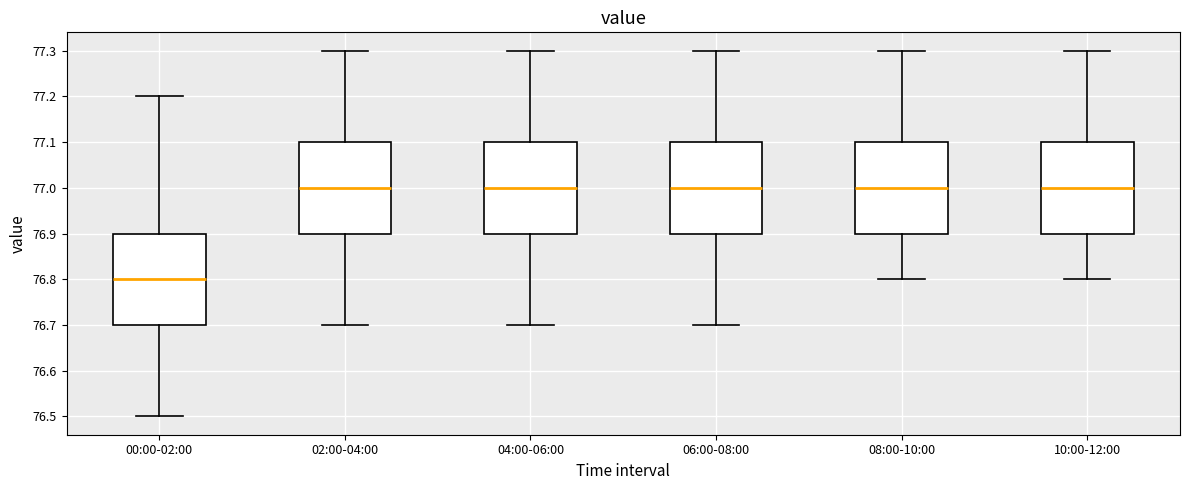

Reading left to right, transcribe this box plot: for each box, give where its median line is, the range the box spans, and where its two whiskers end, as read against the y-axis. The values are not printed on the chart, so give them approximately, as read against the axis.

00:00-02:00: median 76.8, box 76.7 to 76.9, whiskers 76.5 to 77.2
02:00-04:00: median 77.0, box 76.9 to 77.1, whiskers 76.7 to 77.3
04:00-06:00: median 77.0, box 76.9 to 77.1, whiskers 76.7 to 77.3
06:00-08:00: median 77.0, box 76.9 to 77.1, whiskers 76.7 to 77.3
08:00-10:00: median 77.0, box 76.9 to 77.1, whiskers 76.8 to 77.3
10:00-12:00: median 77.0, box 76.9 to 77.1, whiskers 76.8 to 77.3